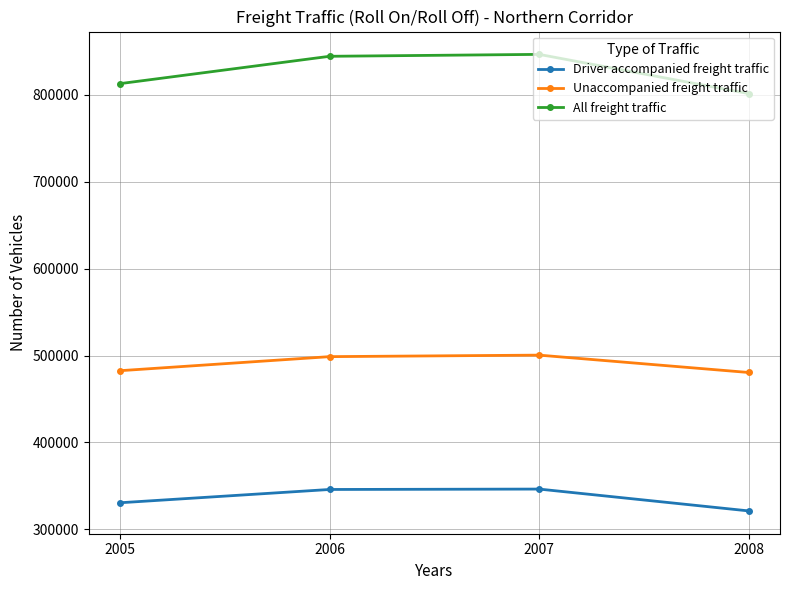

Which series changed the most between 2006 and 2008?

All freight traffic